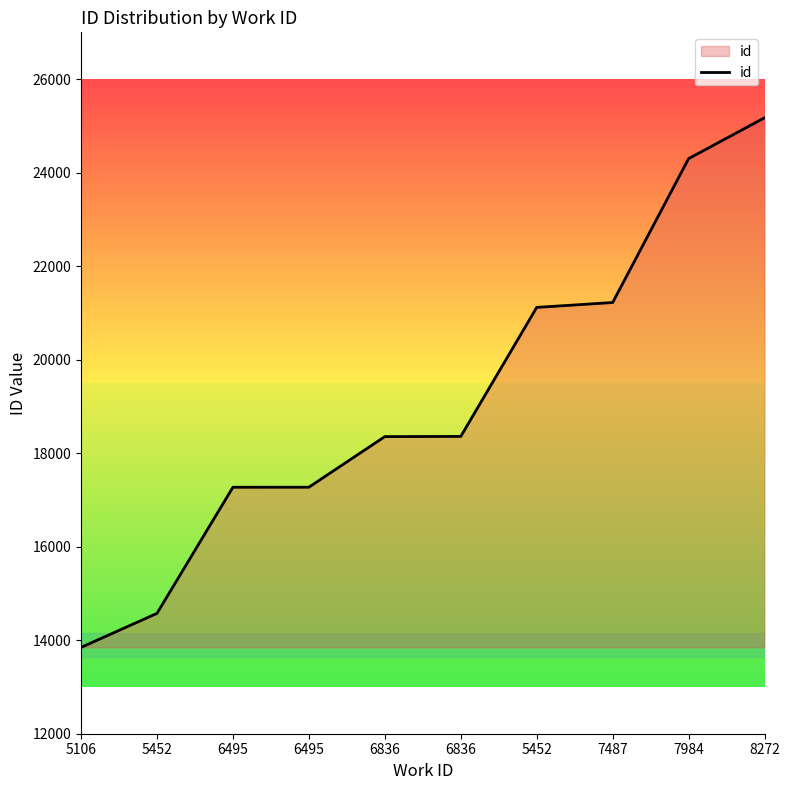

Reading left to right, what are all the values shown in this chart?

13846	14574	17271	17272	18354	18358	21117	21222	24299	25173